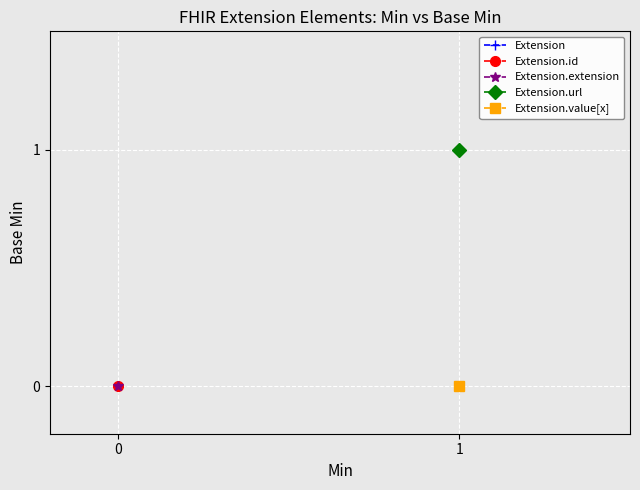

The value of Extension.id at Extension.url is 0. True or false?

True